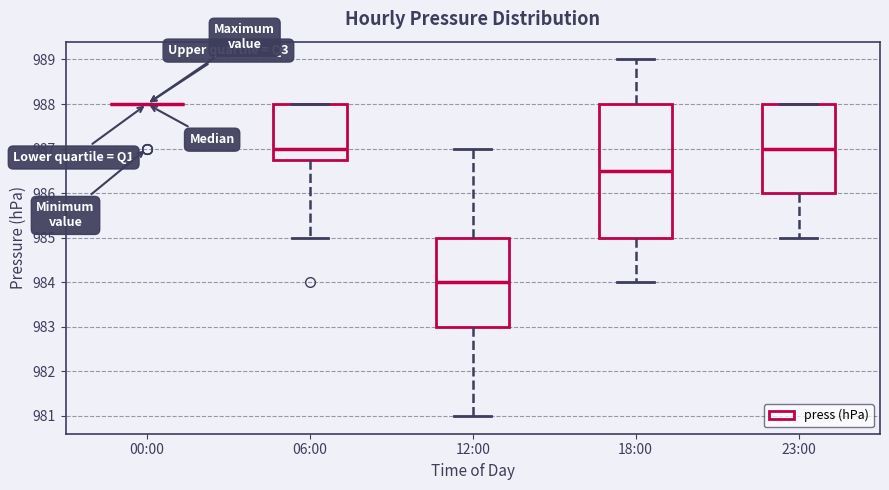

Comparing the boxes themselves (not the whiskers), which one is the tallest?

18:00